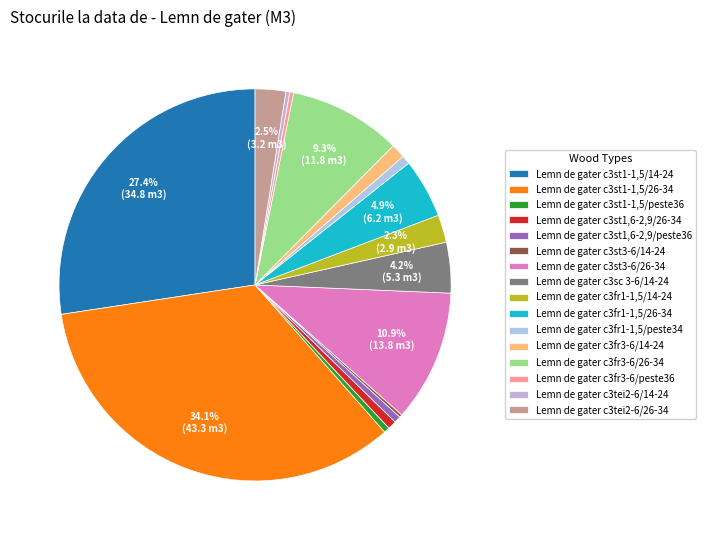

Does Lemn de gater c3fr1-1,5/14-24 represent more than half of the total?

No